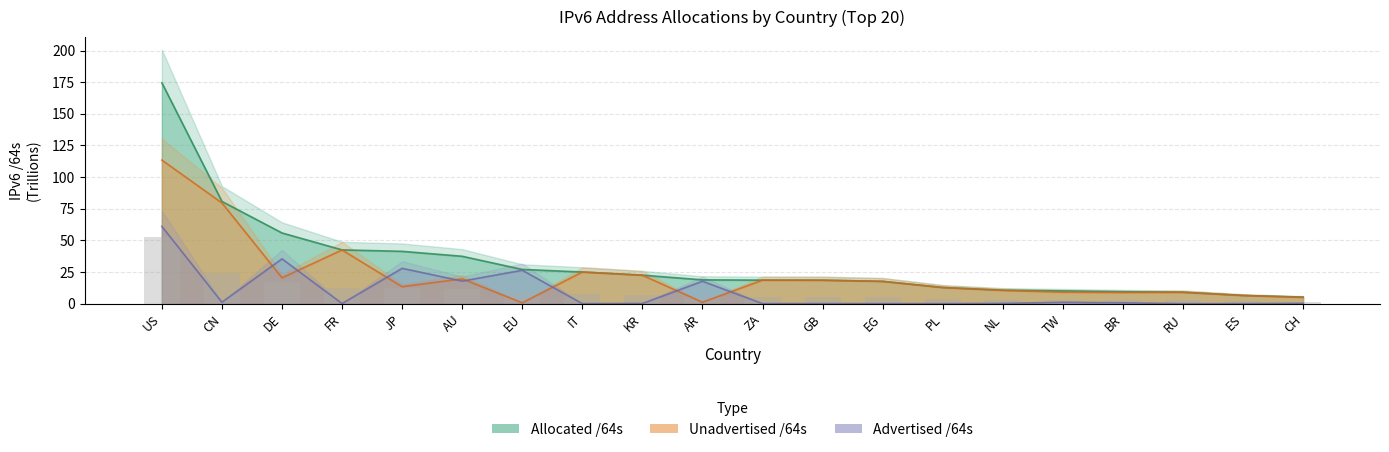

At which label is Advertised /64s closest to 30?

JP